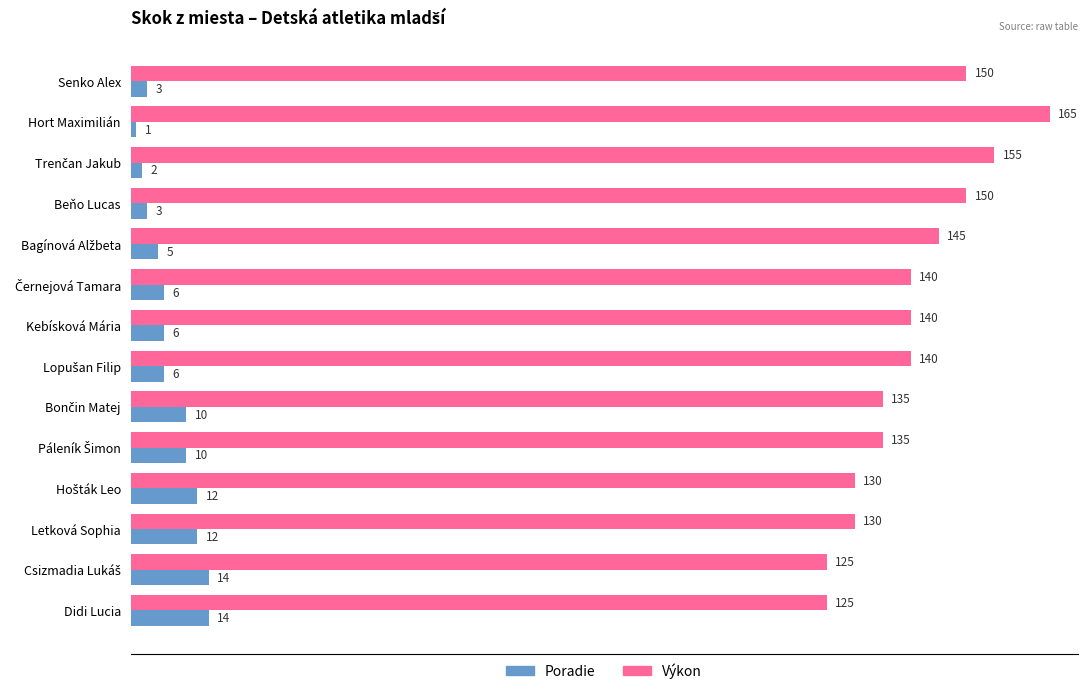

Is it true that Výkon equals 140 at Kebísková Mária?

True